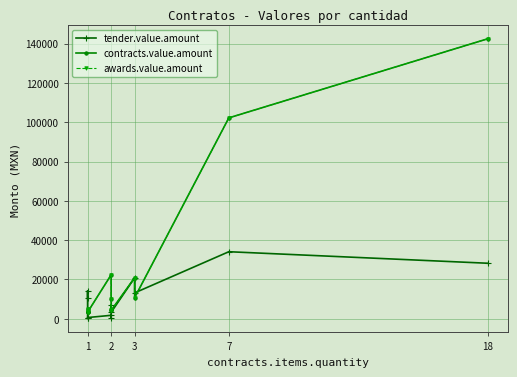

Is the value of contracts.value.amount at 2 greater than the value of tender.value.amount at 2?

Yes